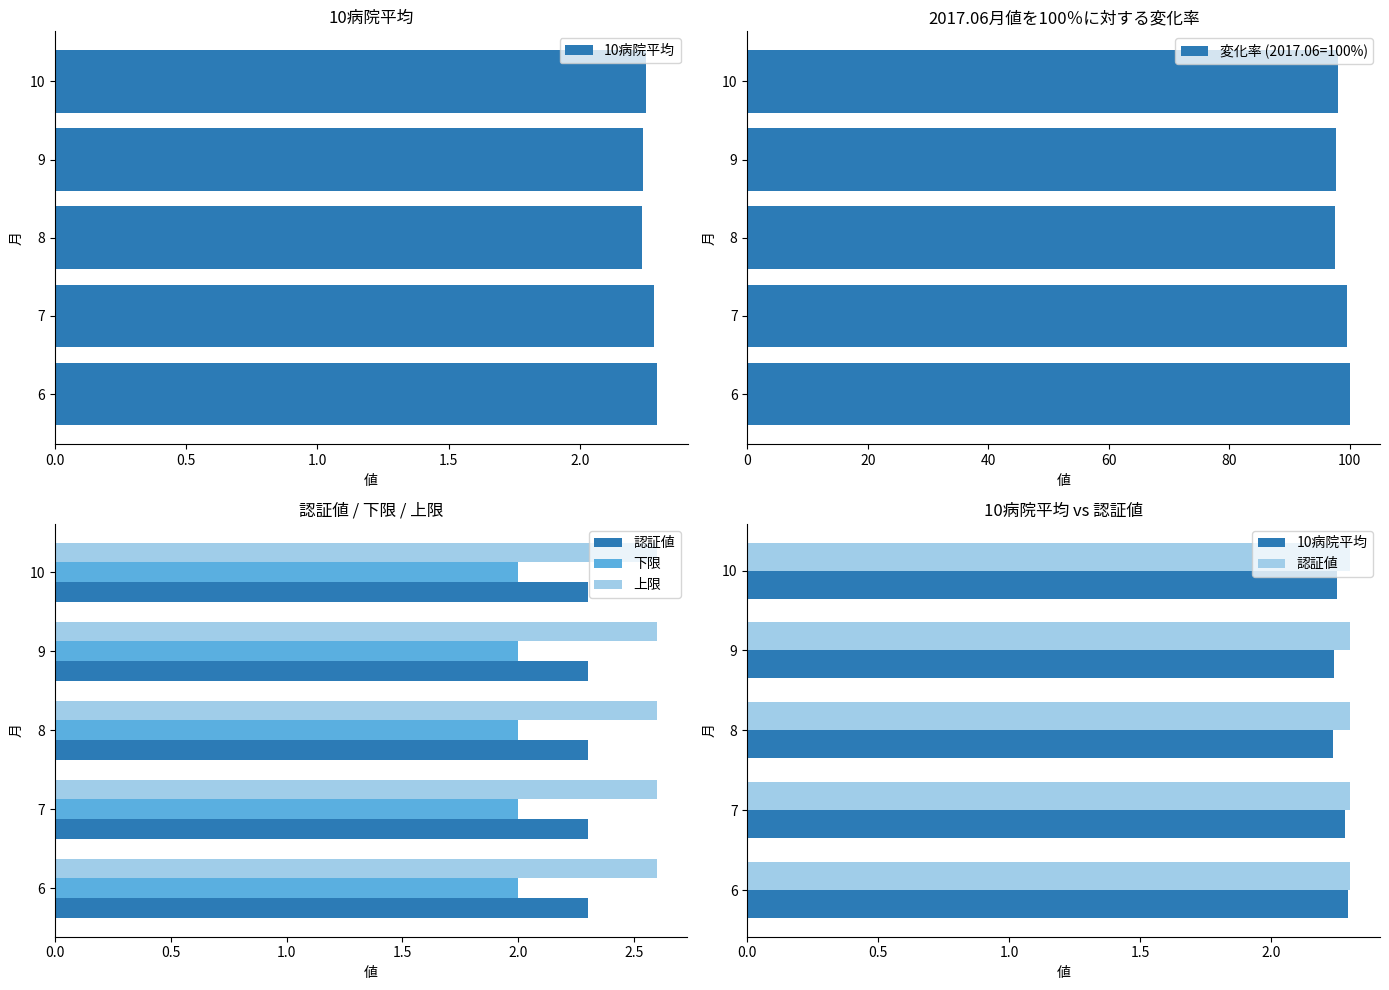

What is the greatest value displayed?

100.0